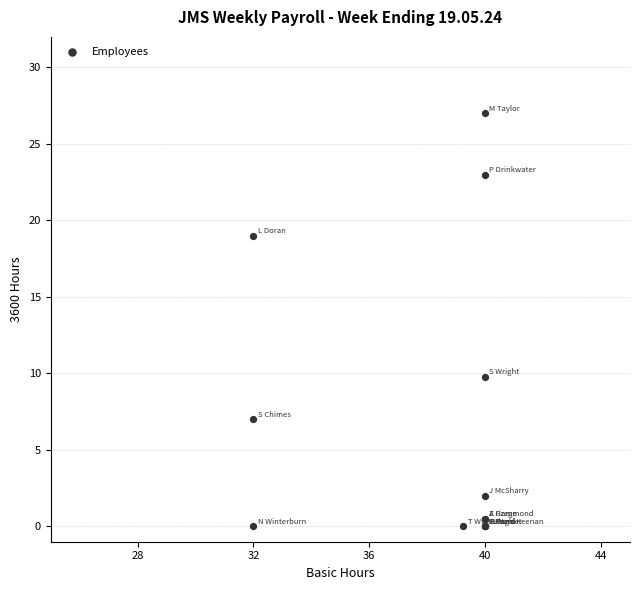

What Y value in the scatter plot is closest to 13?

9.8